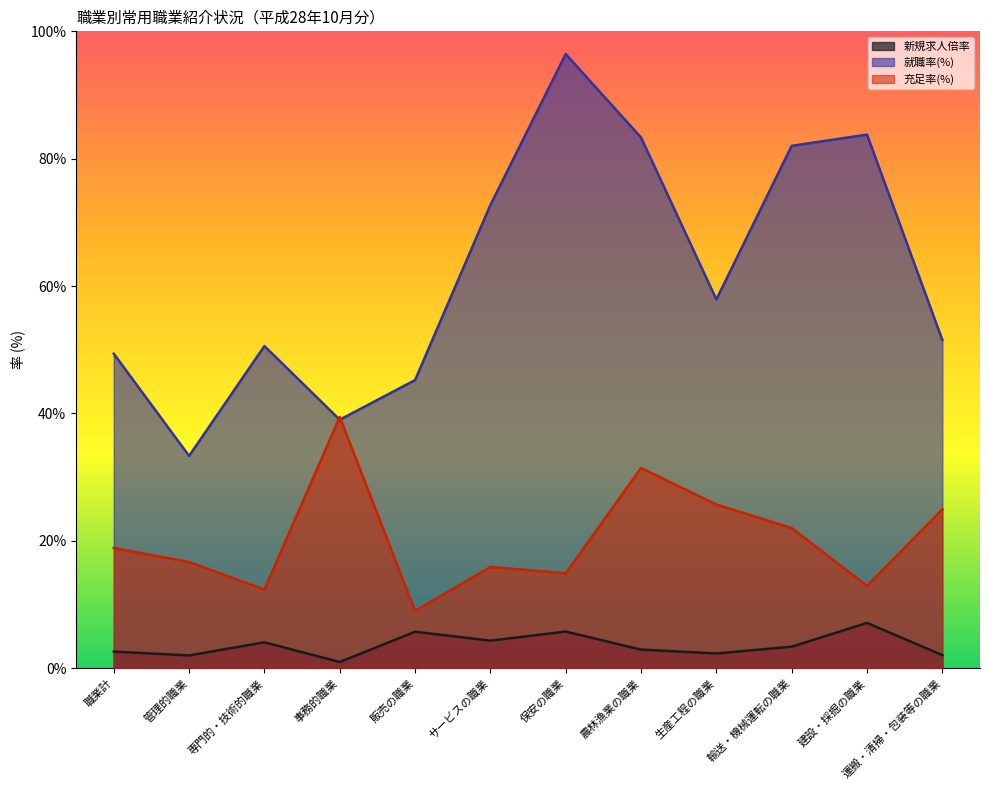

True or false: 就職率(%) has more than 1 points higher than both neighbors.

True